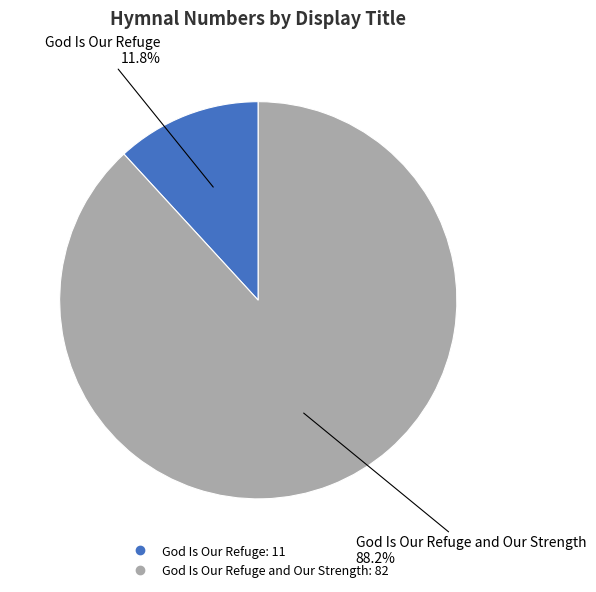

Is there a majority slice in this chart?

Yes